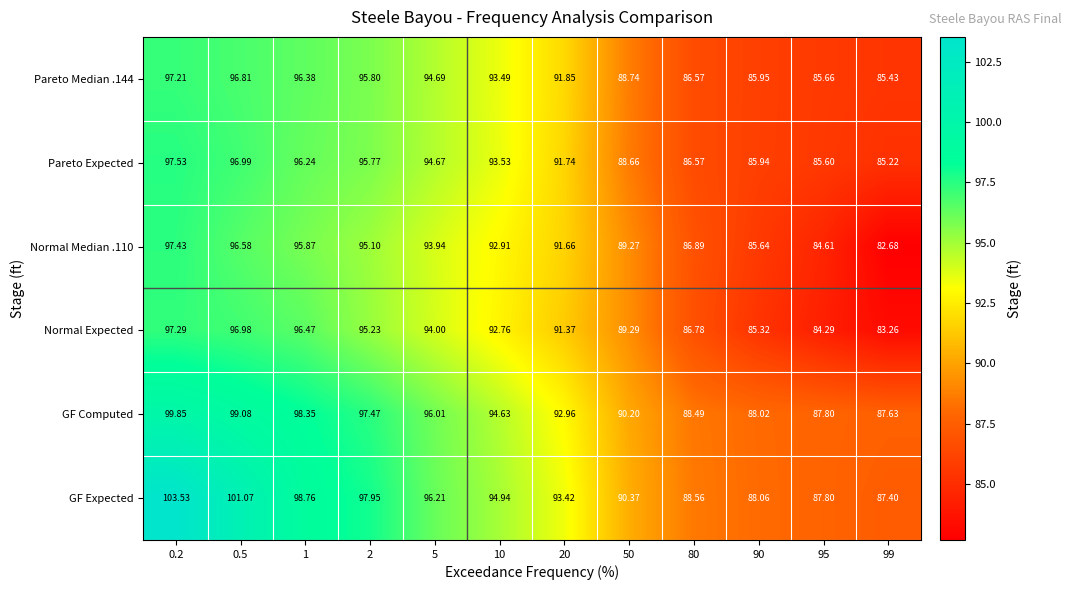

Which series has the widest spread of values?

GF Expected